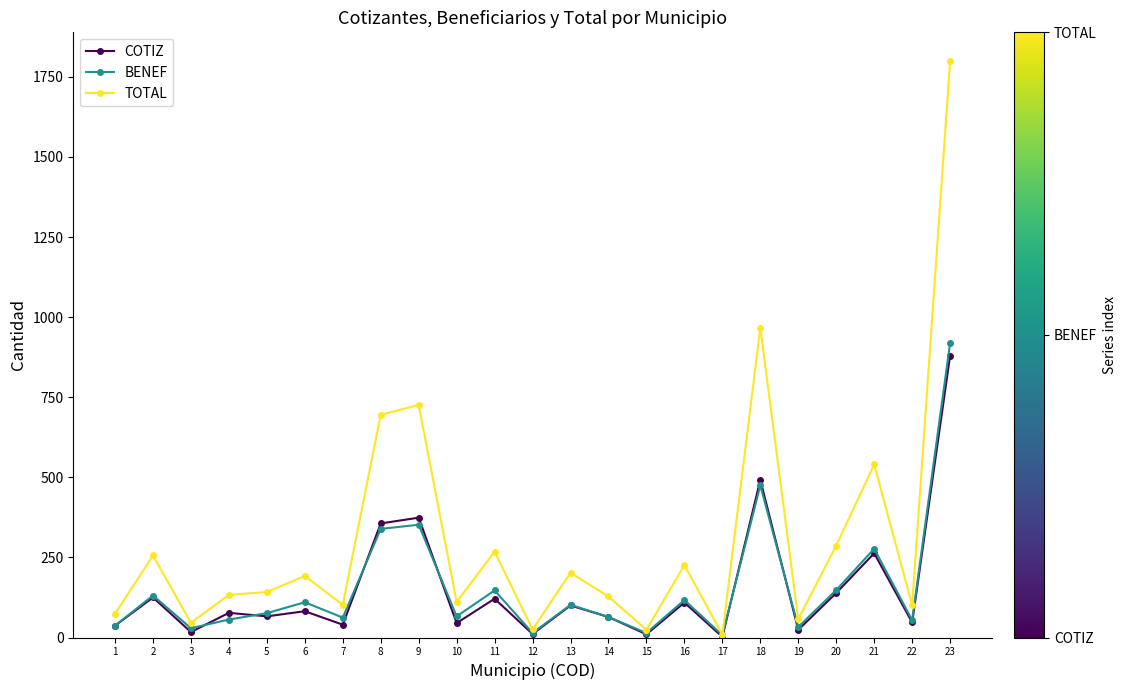

Which series has the largest total across all categories?

TOTAL